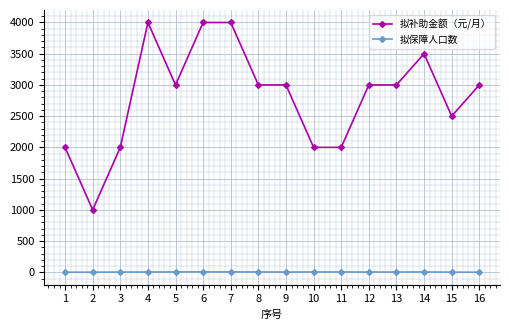

True or false: 拟补助金额（元/月） and 拟保障人口数 cross at least once.

False